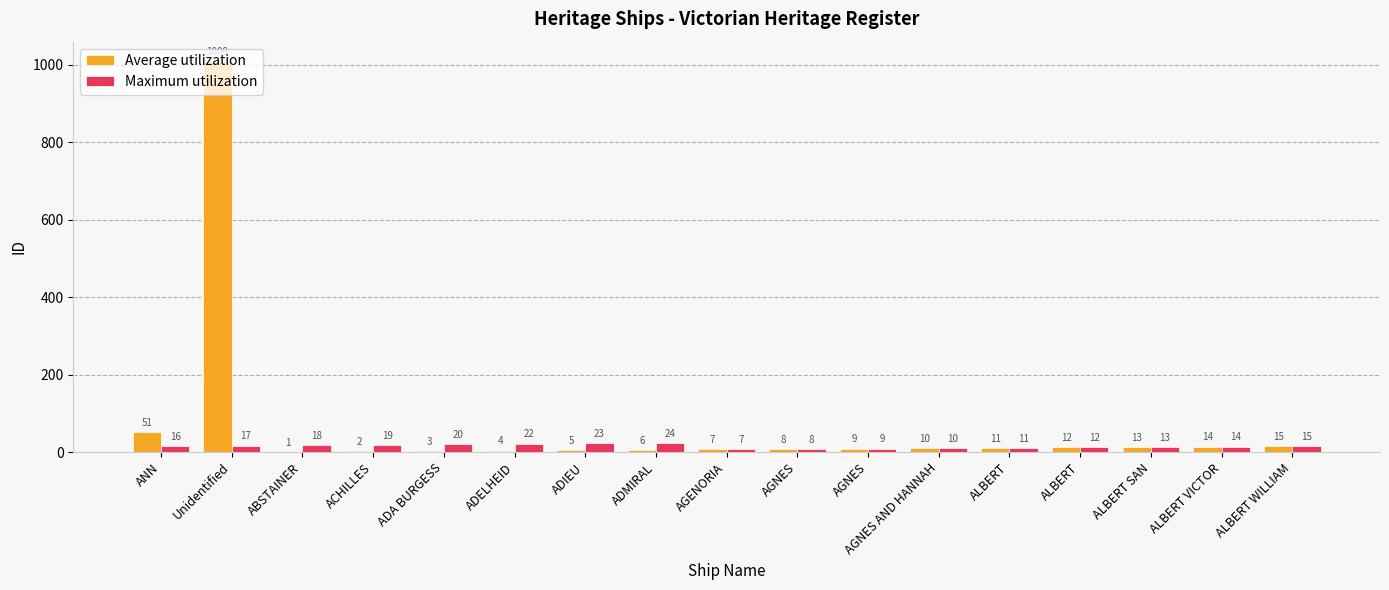

The Maximum utilization series shows 19 at ACHILLES. True or false?

True